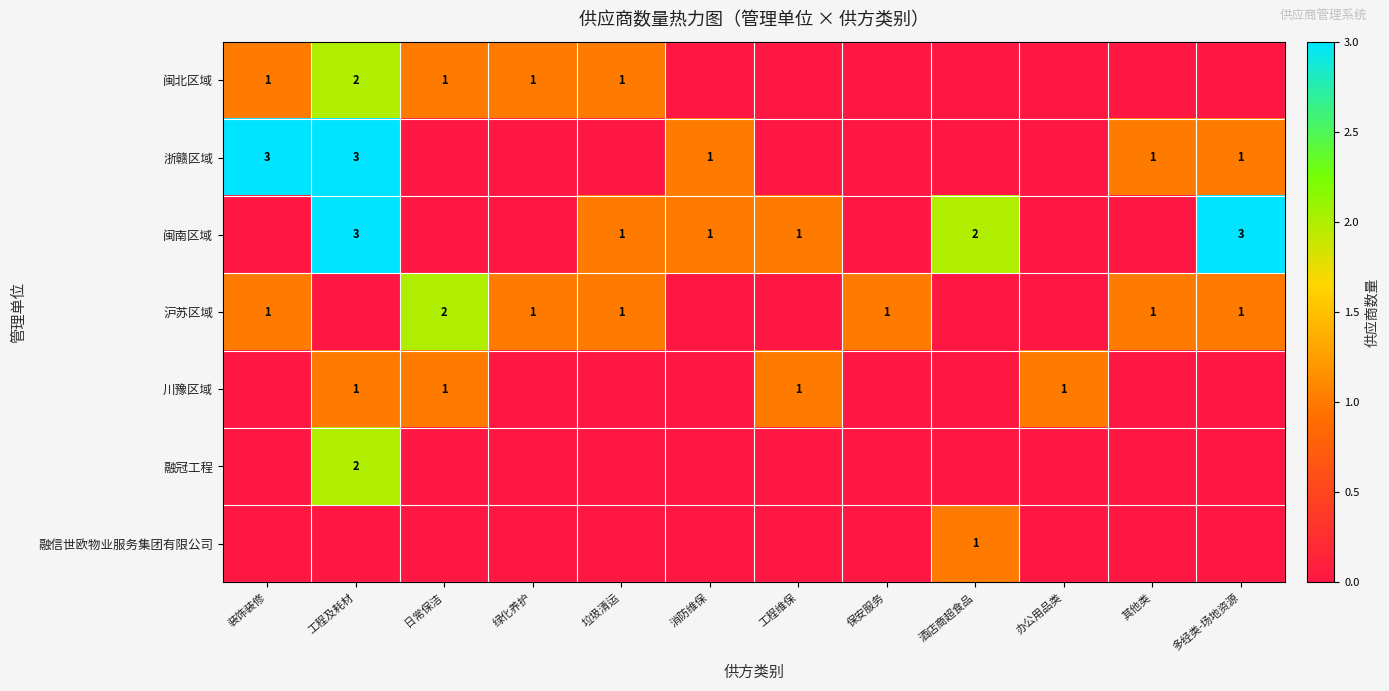

True or false: 川豫区域 has a value of 2 at 工程维保.

False